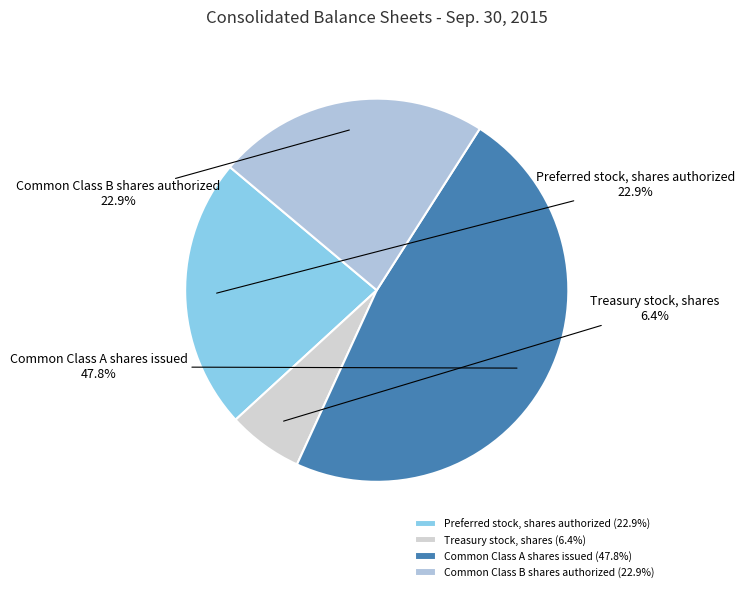

Is there any slice that represents more than half of the pie?

No